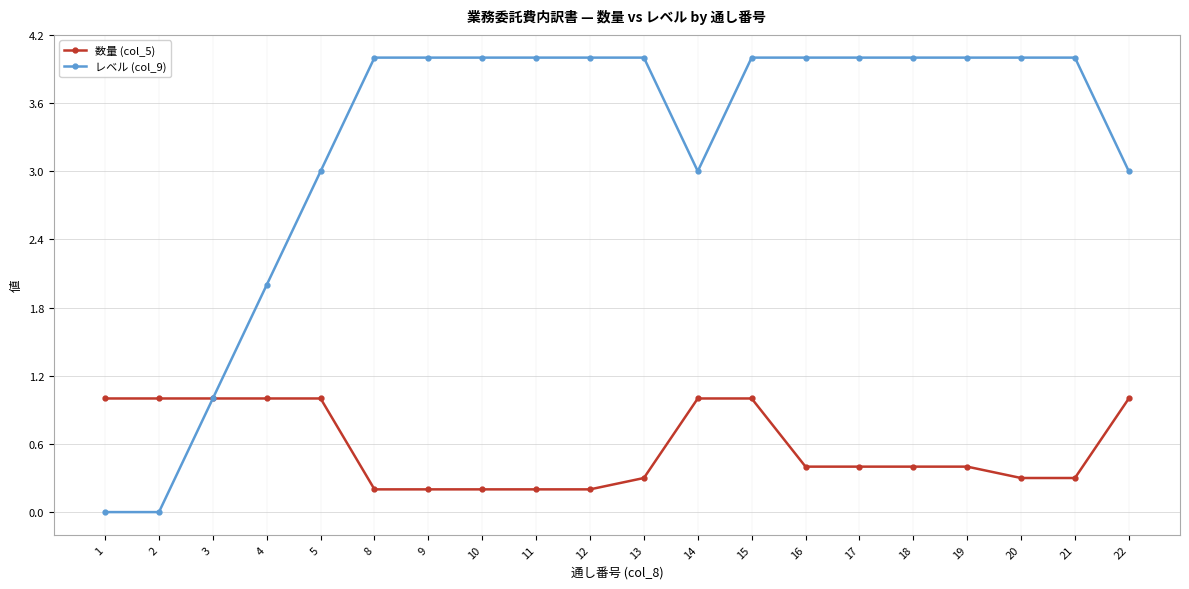

At which category is the sum across all series the highest?

15